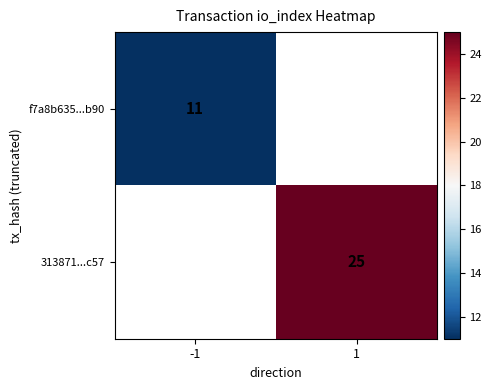

Is it true that 313871...c57 equals 44 at 1?

False